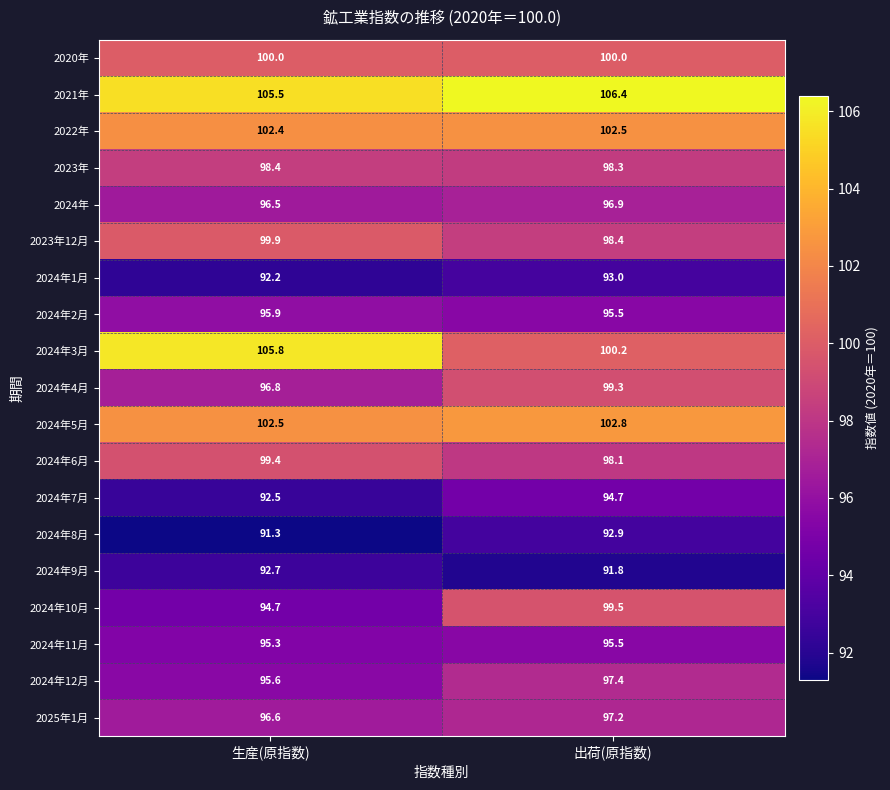

What is the total value across all series at 出荷(原指数)?

1860.4